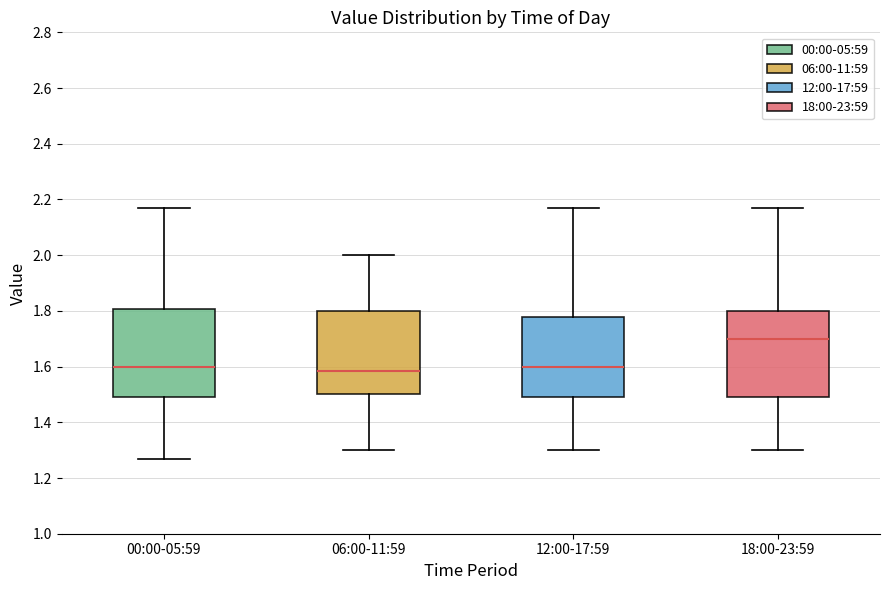

Reading left to right, read every box against the y-axis: the position of its median line, the range the box covers, and the ends of its whiskers. The values are not printed on the chart, so give them approximately, as read against the axis.

00:00-05:59: median 1.60, box 1.50 to 1.80, whiskers 1.28 to 2.18
06:00-11:59: median 1.58, box 1.50 to 1.80, whiskers 1.30 to 2.00
12:00-17:59: median 1.60, box 1.50 to 1.78, whiskers 1.30 to 2.18
18:00-23:59: median 1.70, box 1.50 to 1.80, whiskers 1.30 to 2.18